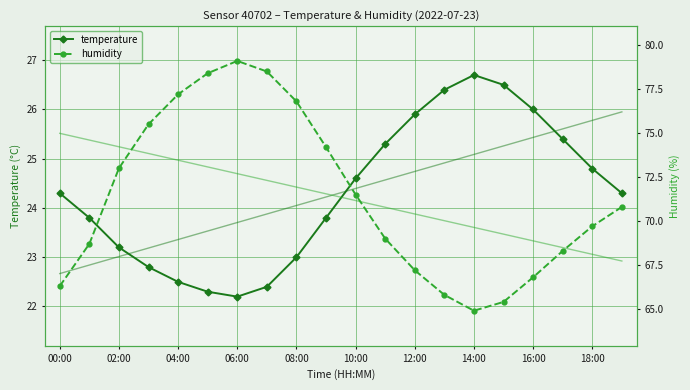

At which label does temperature first exceed 24?

00:00